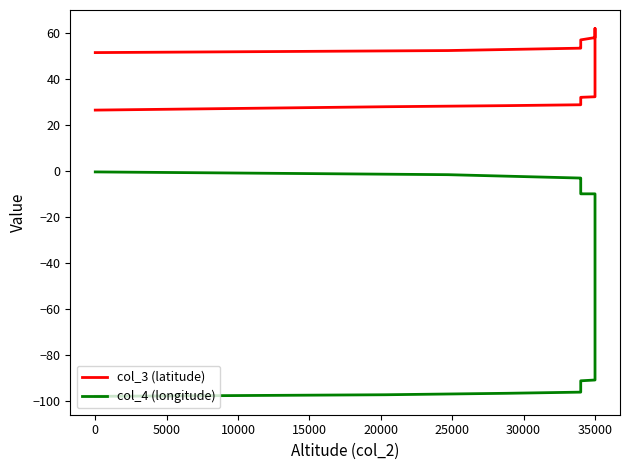

Rank the series by their average value, from lowest to highest.

col_4 (longitude), col_3 (latitude)